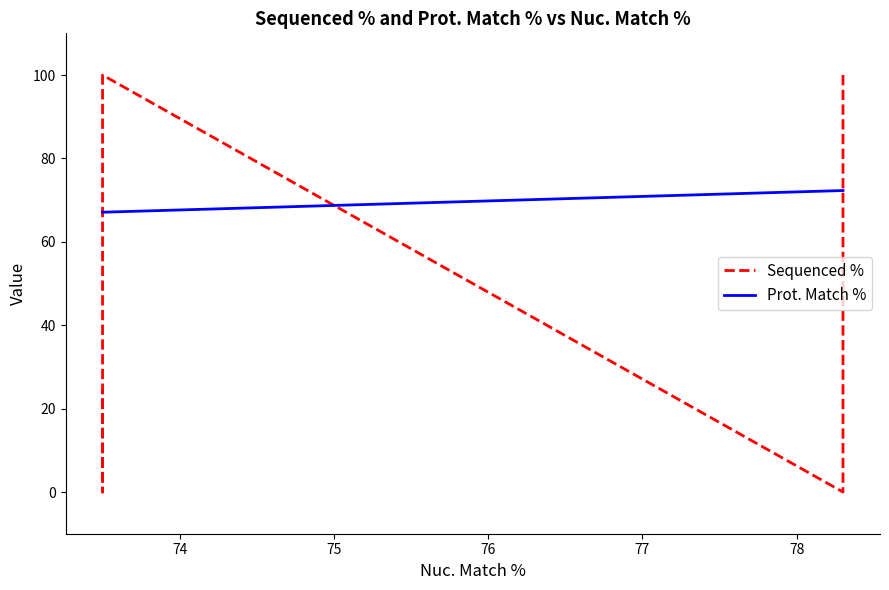

List the series in order of their peak value, highest first.

Sequenced %, Prot. Match %